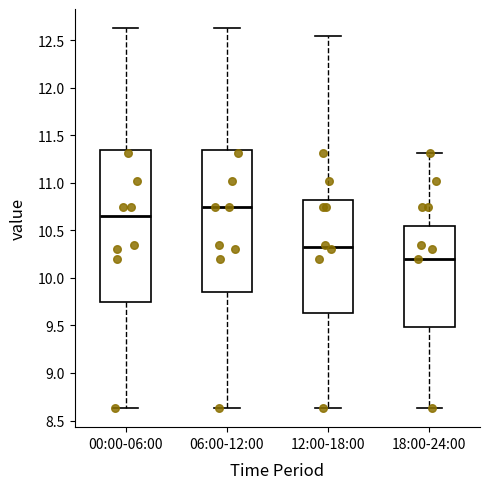

Reading left to right, transcribe this box plot: for each box, give where its median line is, the range the box spans, and where its two whiskers end, as read against the y-axis. The values are not printed on the chart, so give them approximately, as read against the axis.

00:00-06:00: median 10.65, box 9.75 to 11.35, whiskers 8.65 to 12.65
06:00-12:00: median 10.75, box 9.85 to 11.35, whiskers 8.65 to 12.65
12:00-18:00: median 10.35, box 9.65 to 10.80, whiskers 8.65 to 12.55
18:00-24:00: median 10.20, box 9.50 to 10.55, whiskers 8.65 to 11.30